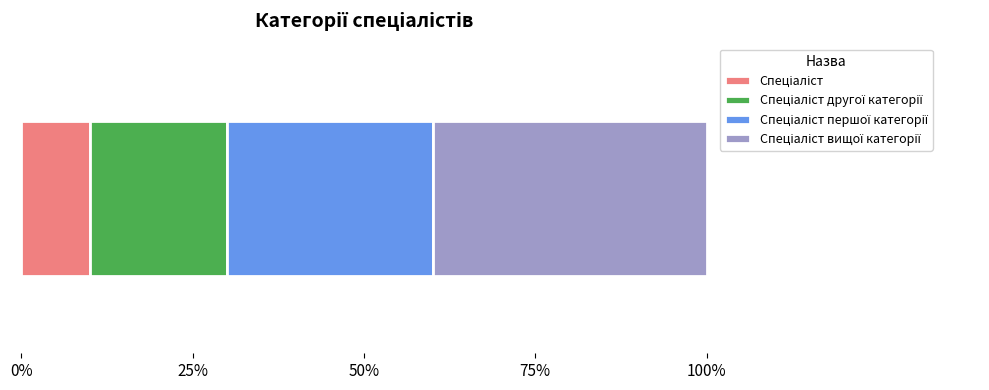

Reading left to right, list all the values displayed in this chart.

1	2	3	4